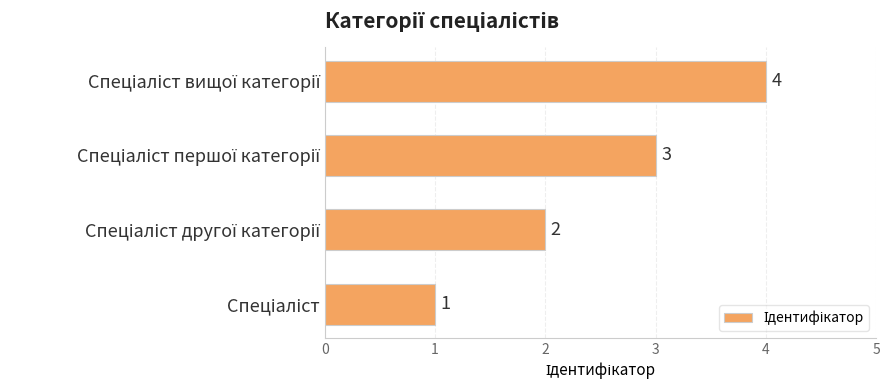

How many values are between 2 and 4?

3